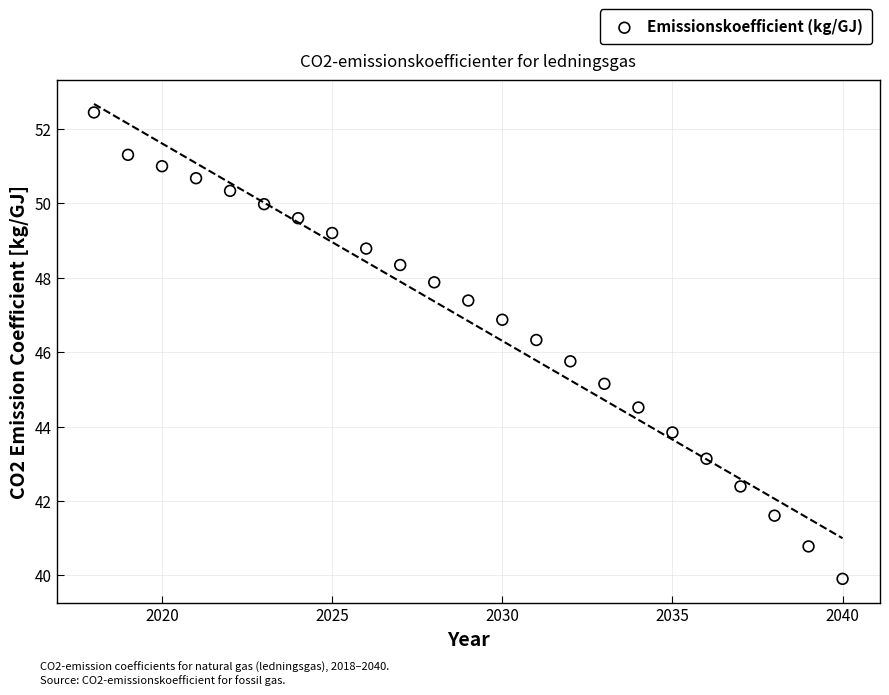

List the coordinates of all points as (Y, X) pairs, reading left to right.

(52.4, 2018.0)  (51.3, 2019.0)  (51.0, 2020.0)  (50.7, 2021.0)  (50.3, 2022.0)  (50.0, 2023.0)  (49.6, 2024.0)  (49.2, 2025.0)  (48.8, 2026.0)  (48.3, 2027.0)  (47.9, 2028.0)  (47.4, 2029.0)  (46.9, 2030.0)  (46.3, 2031.0)  (45.8, 2032.0)  (45.1, 2033.0)  (44.5, 2034.0)  (43.8, 2035.0)  (43.1, 2036.0)  (42.4, 2037.0)  (41.6, 2038.0)  (40.8, 2039.0)  (39.9, 2040.0)